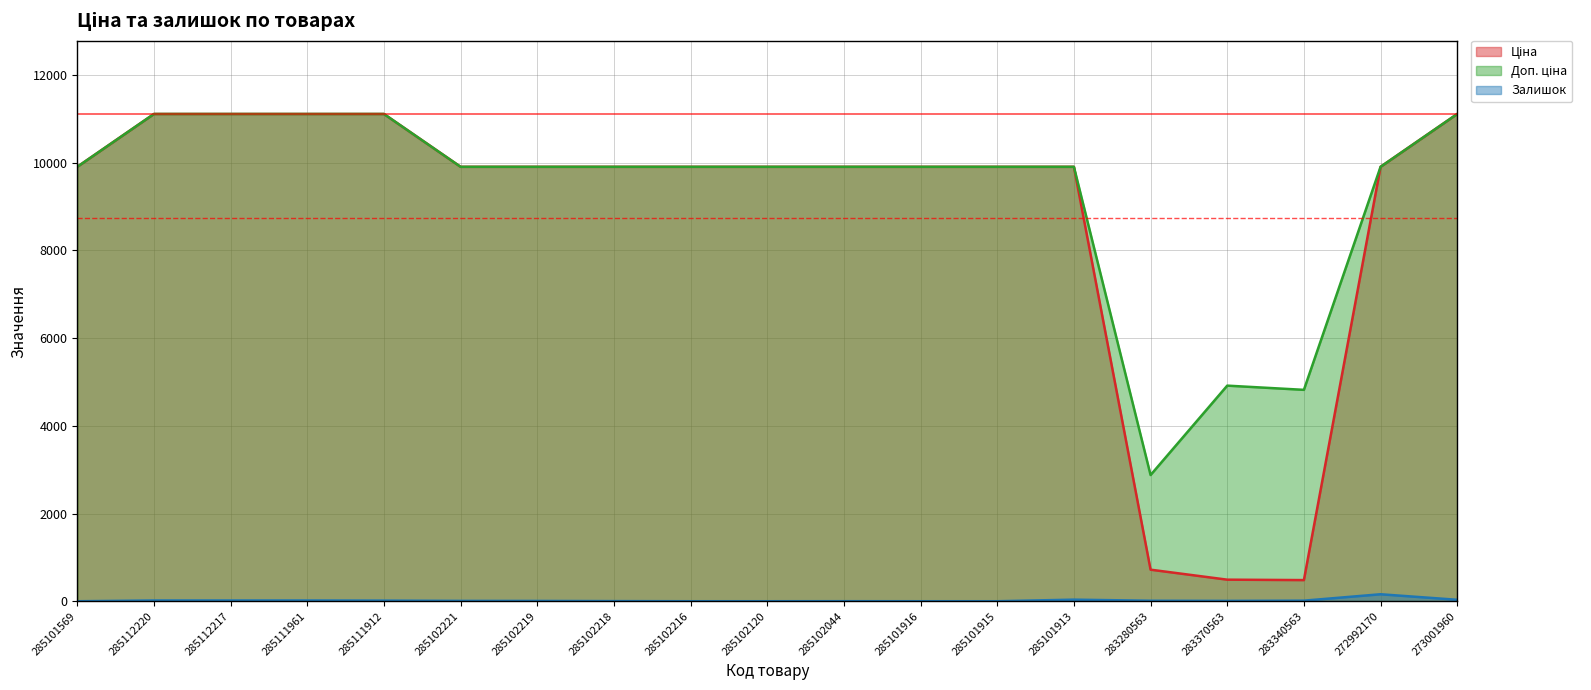

Which series has the largest range (max minus min)?

Ціна